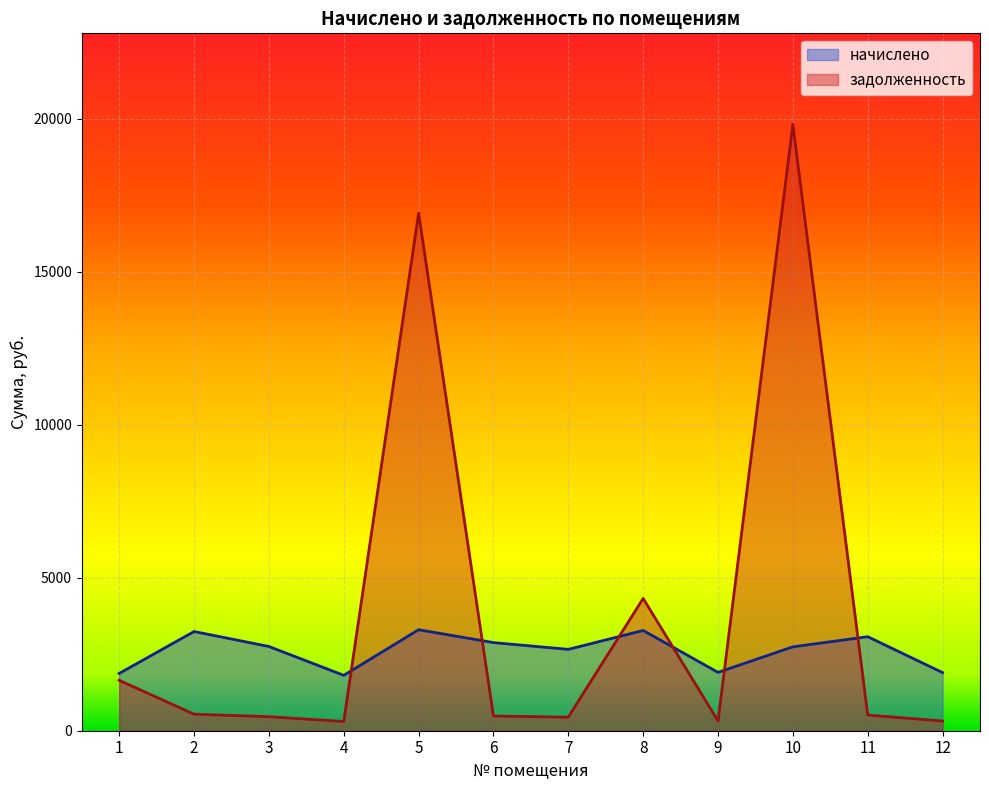

How many interior local peaks does the начислено series have?

4